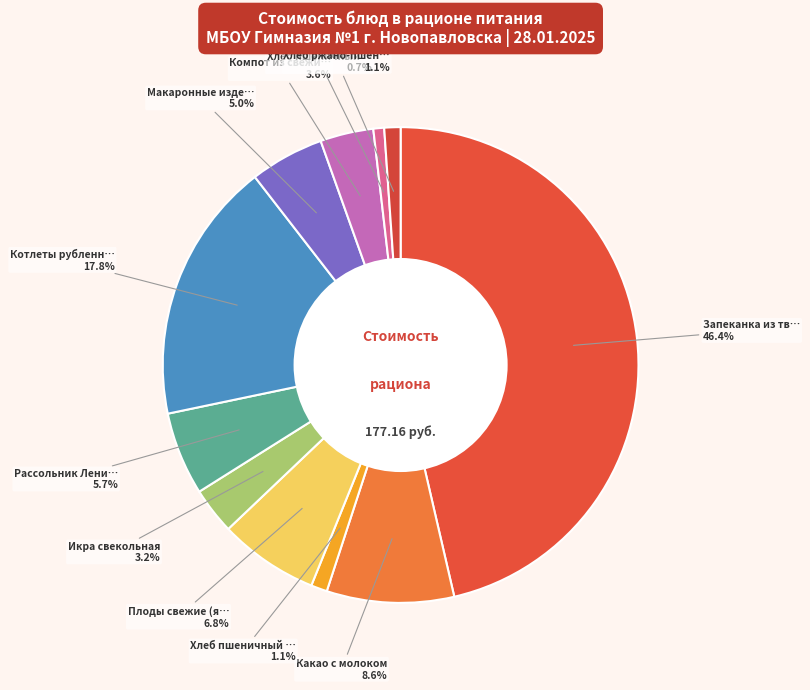

Count the number of slices in the pie.

11